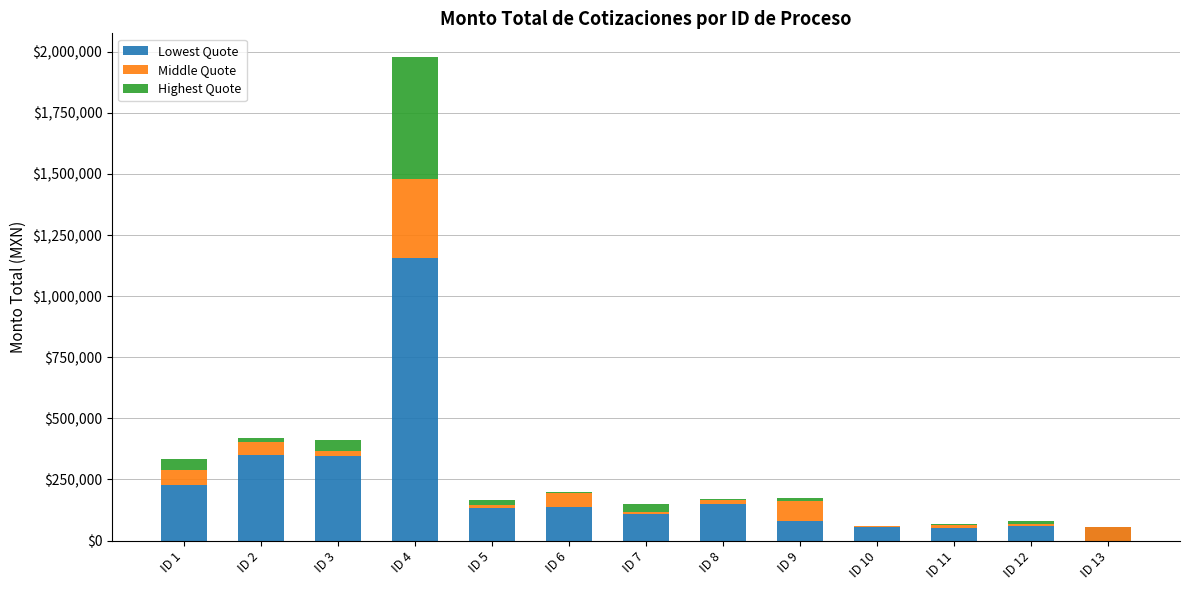

Reading left to right, transcribe all the data shown in this chart.

Lowest Quote: 227162.8	348205.2	347192.6	1156585.4	134819.1	137605.3	110200.0	150802.3	81200.0	54638.3	51840.0	60320.0	55680.0
Middle Quote: 61172.6	55886.7	19062.4	321403.5	9917.4	57594.7	6728.0	16430.2	81200.0	3326.9	10800.0	9280.0	-55680.0
Highest Quote: 47368.6	14102.3	46633.1	498767.1	22265.2	4328.1	31320.0	1276.8	11600.0	1849.0	4640.0	9280.0	0.0